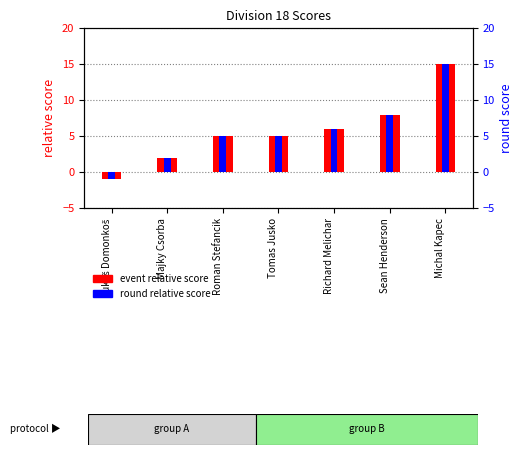

What is the label of the 5th bar from the left?

Richard Melichar